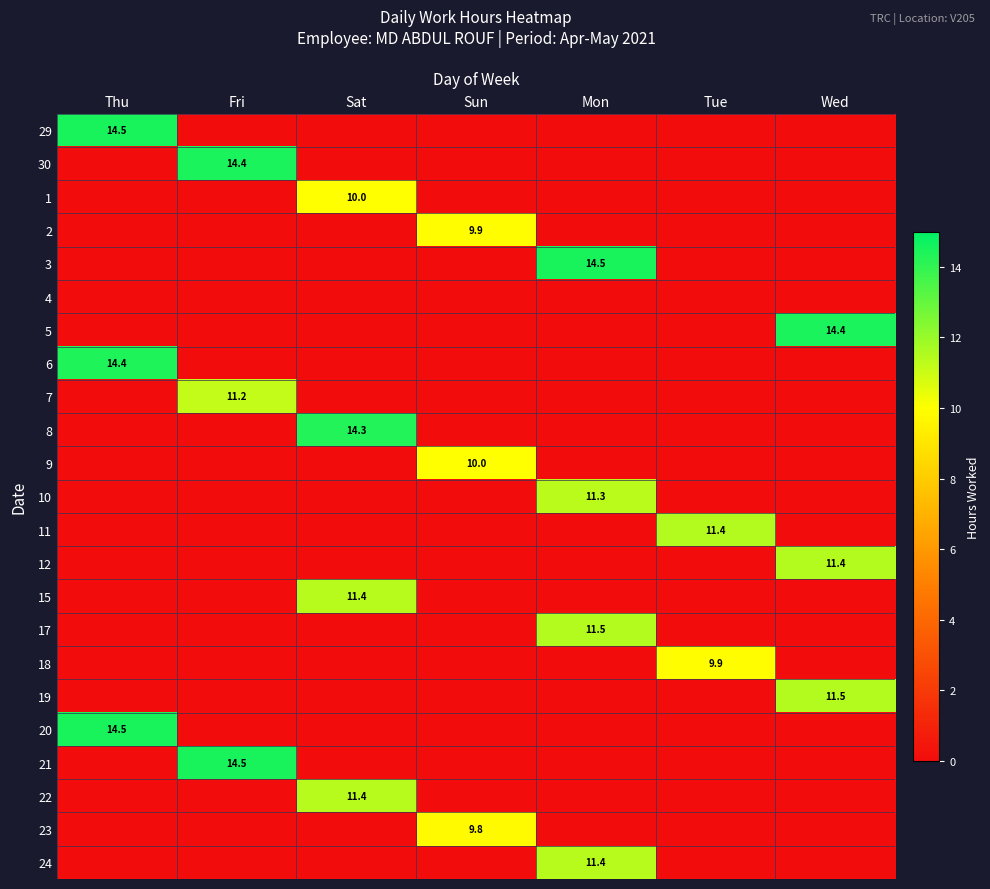

What is the maximum value shown in the chart?

14.5